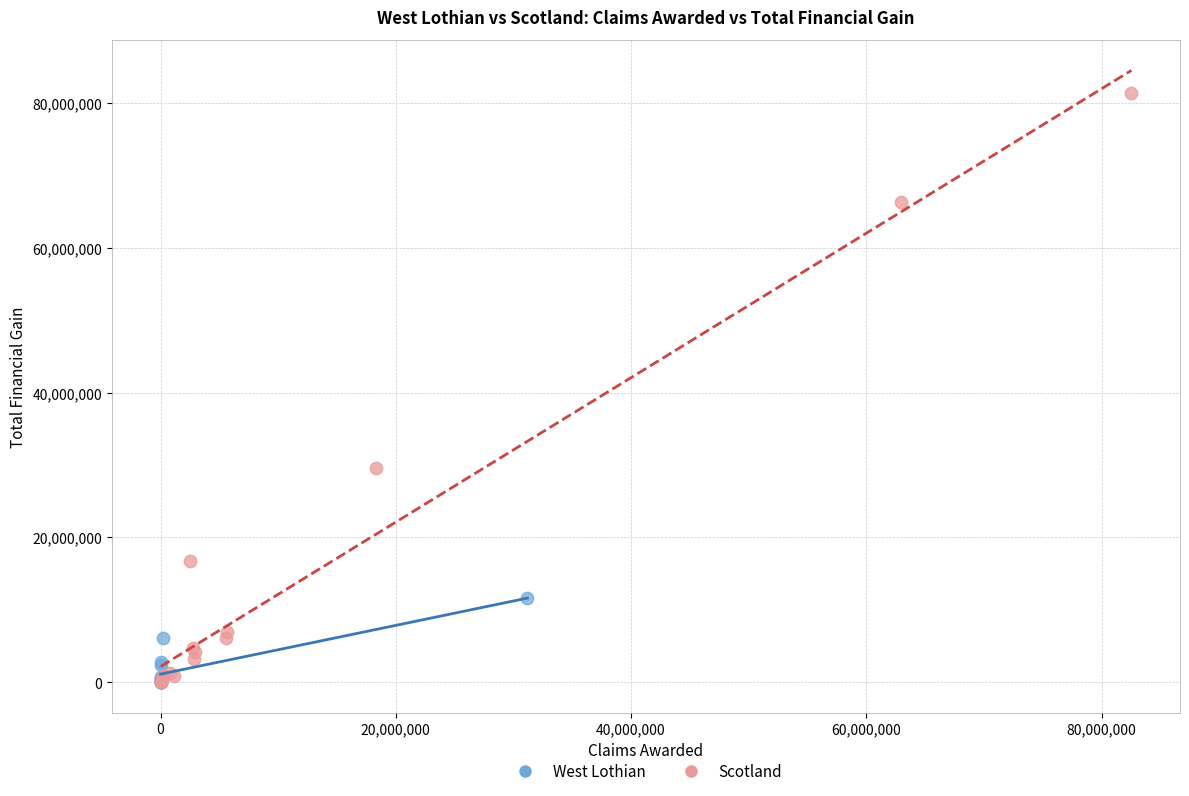

Which series has the largest Y range (max minus min)?

Scotland